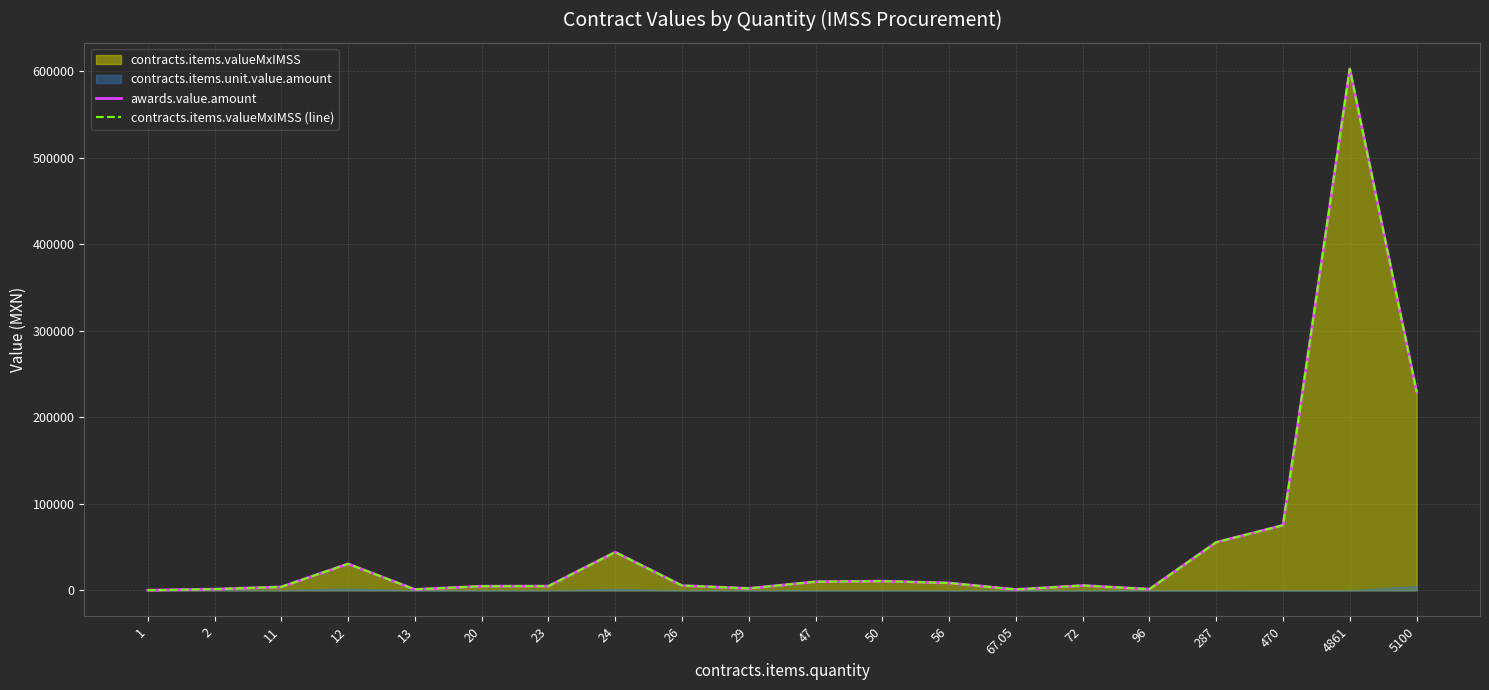

What is the highest value of the contracts.items.valueMxIMSS (line) series?

602783.4